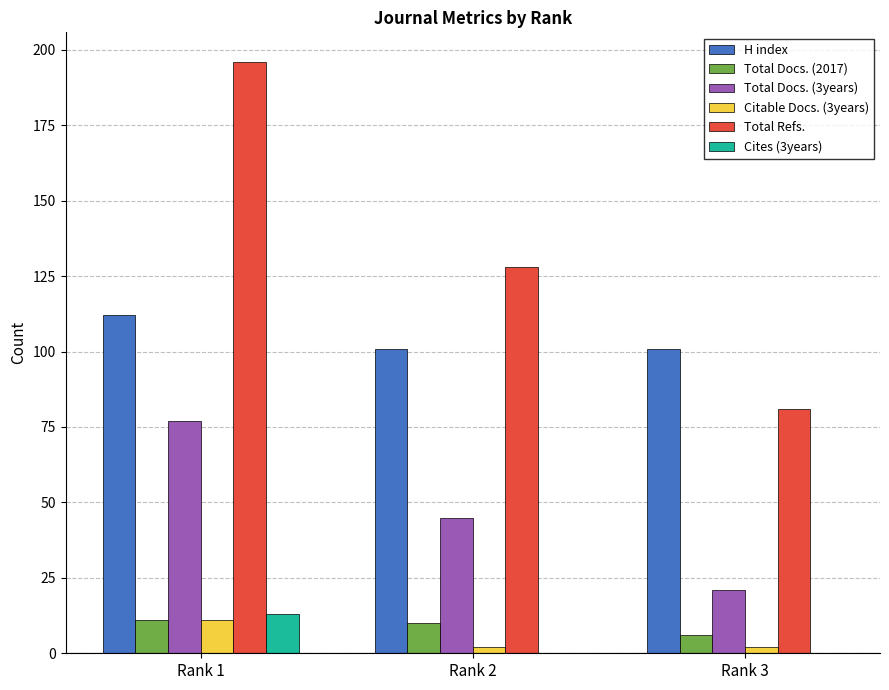

Reading left to right, extract all data points from this chart.

H index: 112	101	101
Total Docs. (2017): 11	10	6
Total Docs. (3years): 77	45	21
Citable Docs. (3years): 11	2	2
Total Refs.: 196	128	81
Cites (3years): 13	0	0